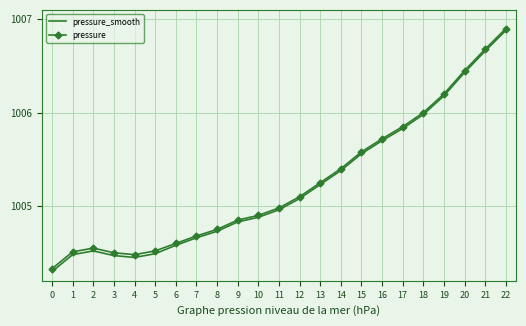

What is the highest value of the pressure_smooth series?

1006.9